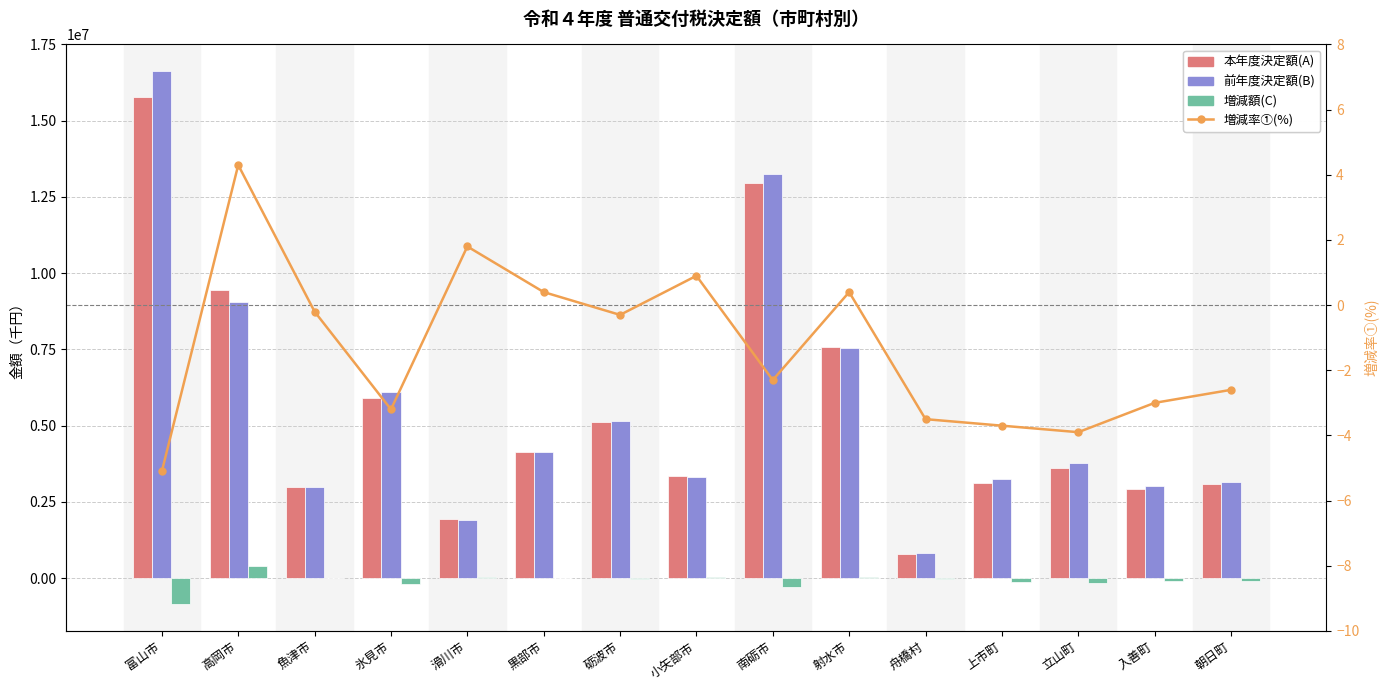

Is the value of 増減率①(%) at 舟橋村 greater than the value of 前年度決定額(B) at 小矢部市?

No